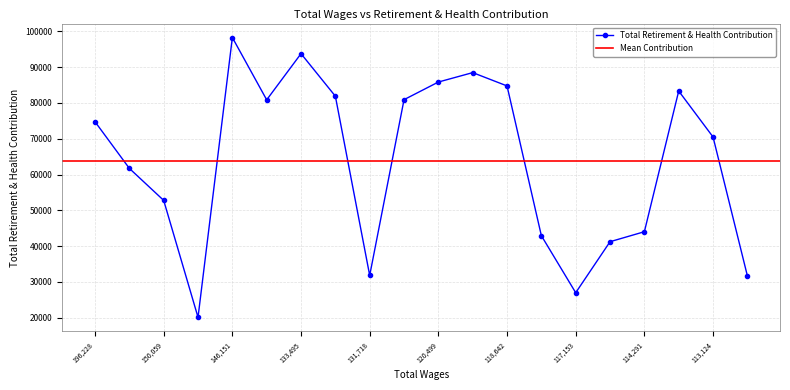

Which category has the highest value in the Total Retirement & Health Contribution series?

146,151